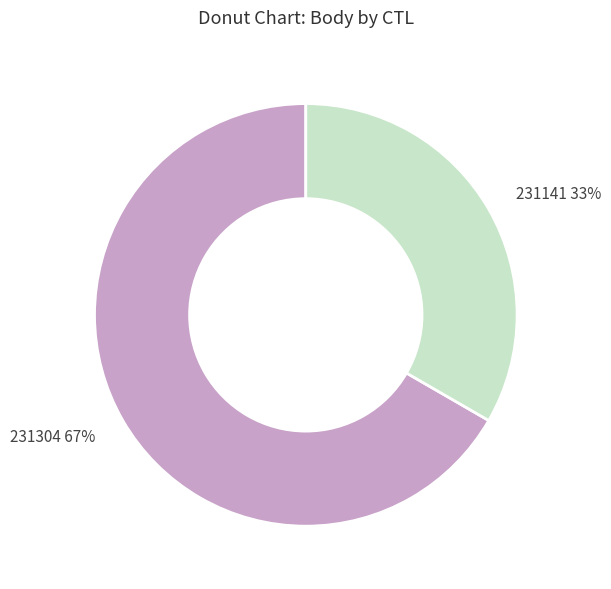

Rank the categories by value from lowest to highest.

231141, 231304